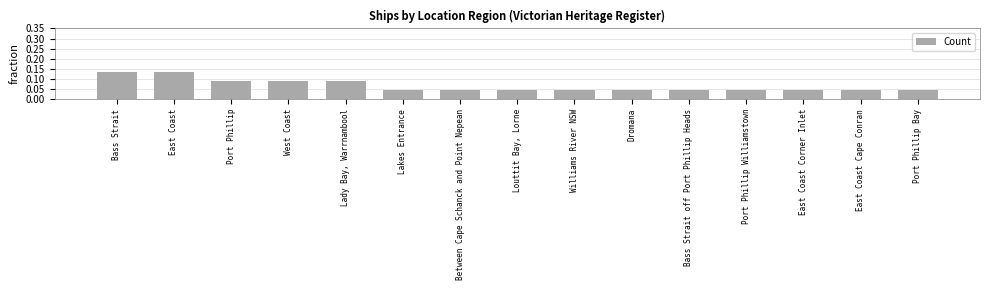

Count the values in the range 0 to 1.

15